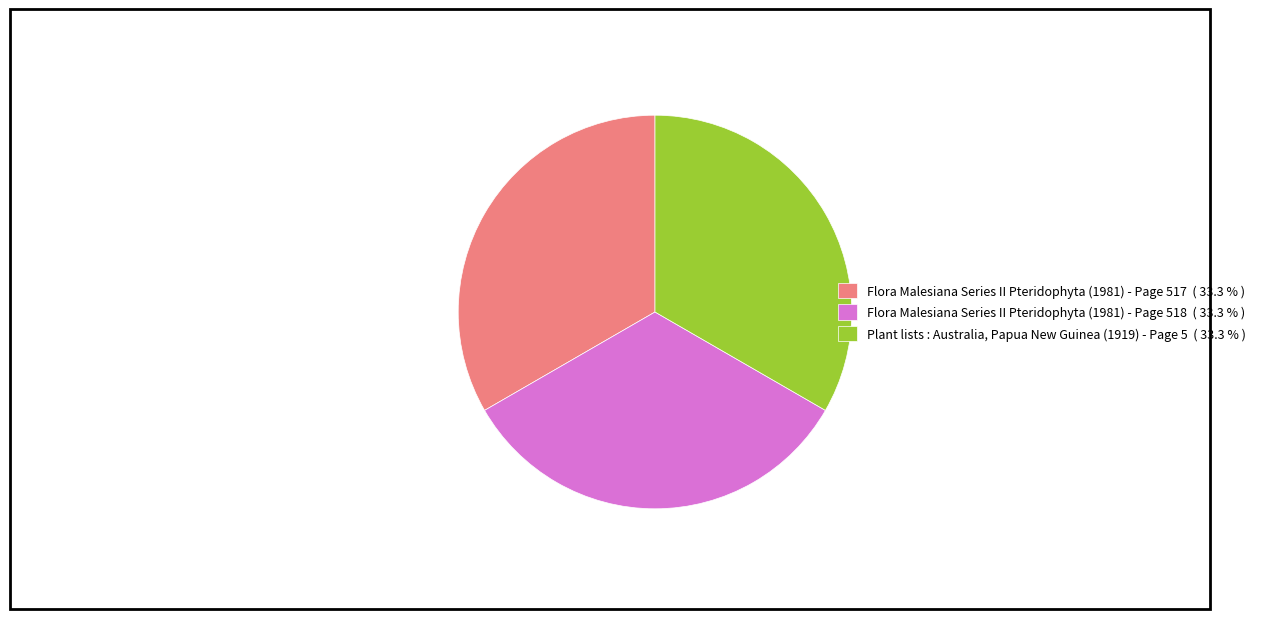

Is there a majority slice in this chart?

No